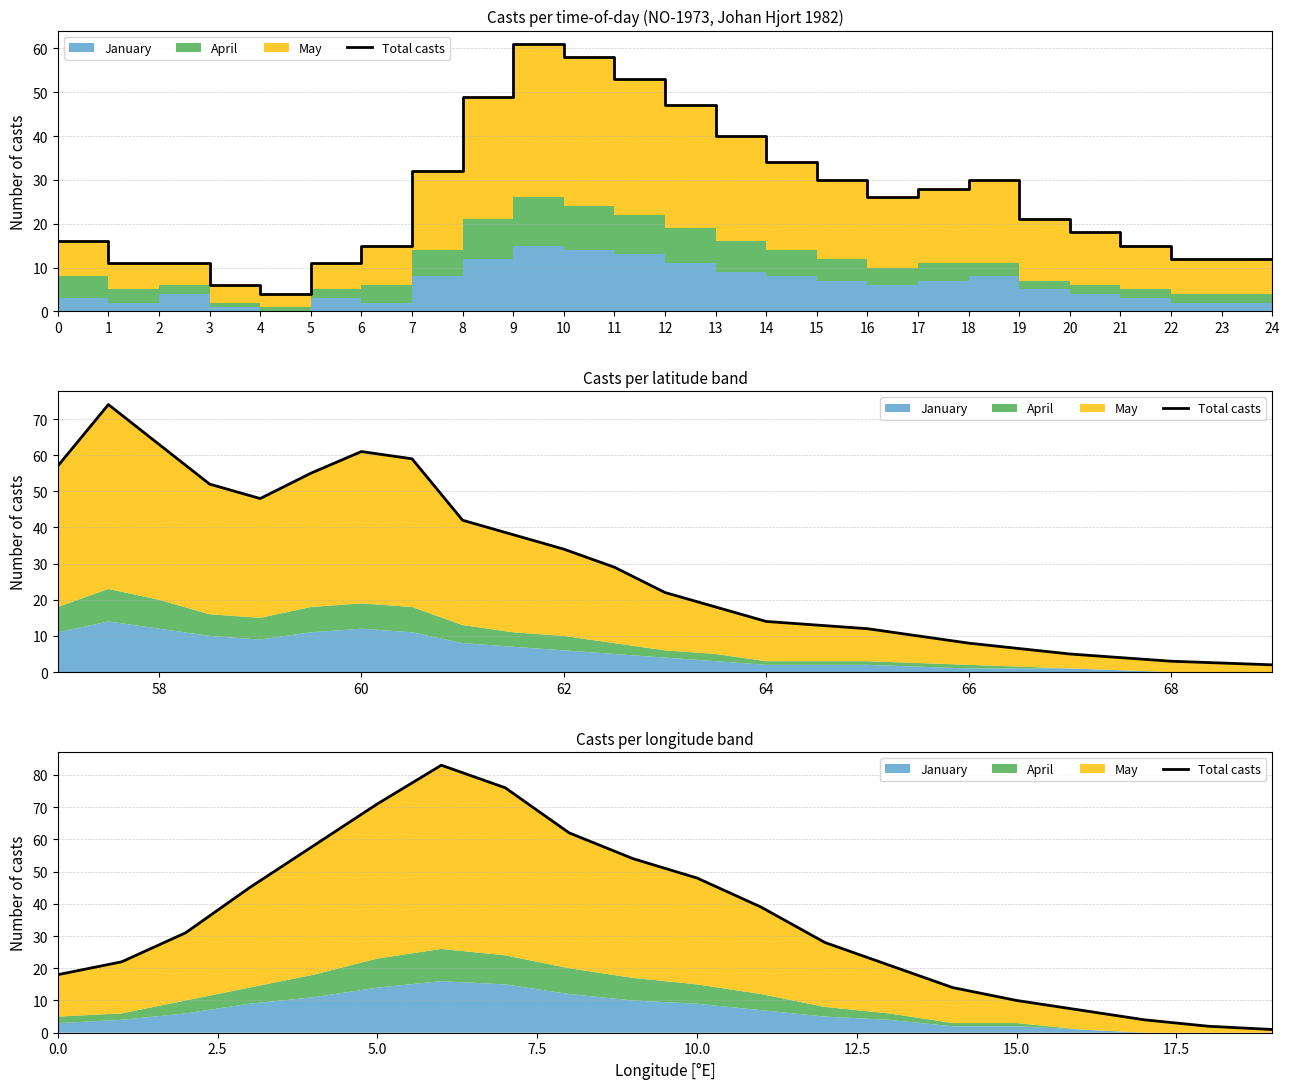

What is the difference between the values at 8 and 6?

21